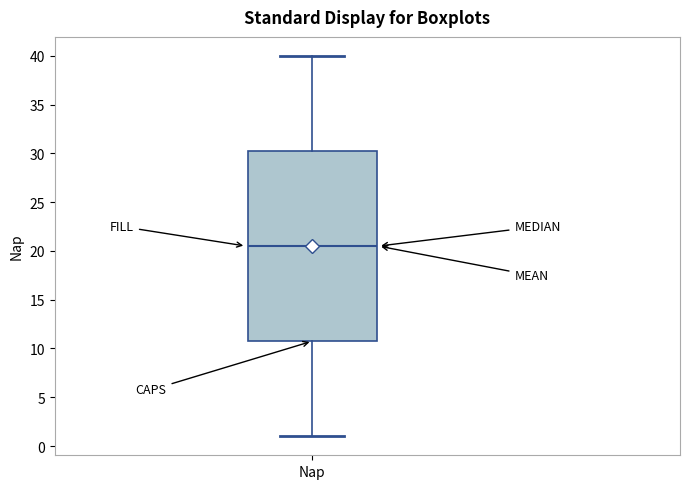

Where is the lower edge of the box for Nap on the y-axis? The values are not printed on the chart, so give them approximately, as read against the axis.

11.0